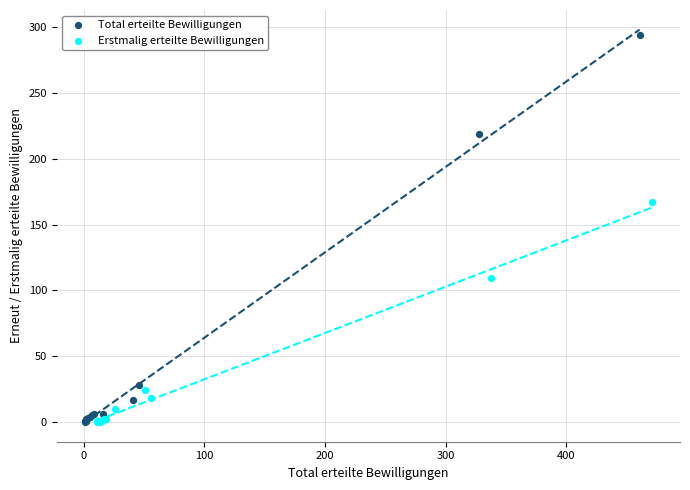

Which series has the widest spread of Y values?

Total erteilte Bewilligungen